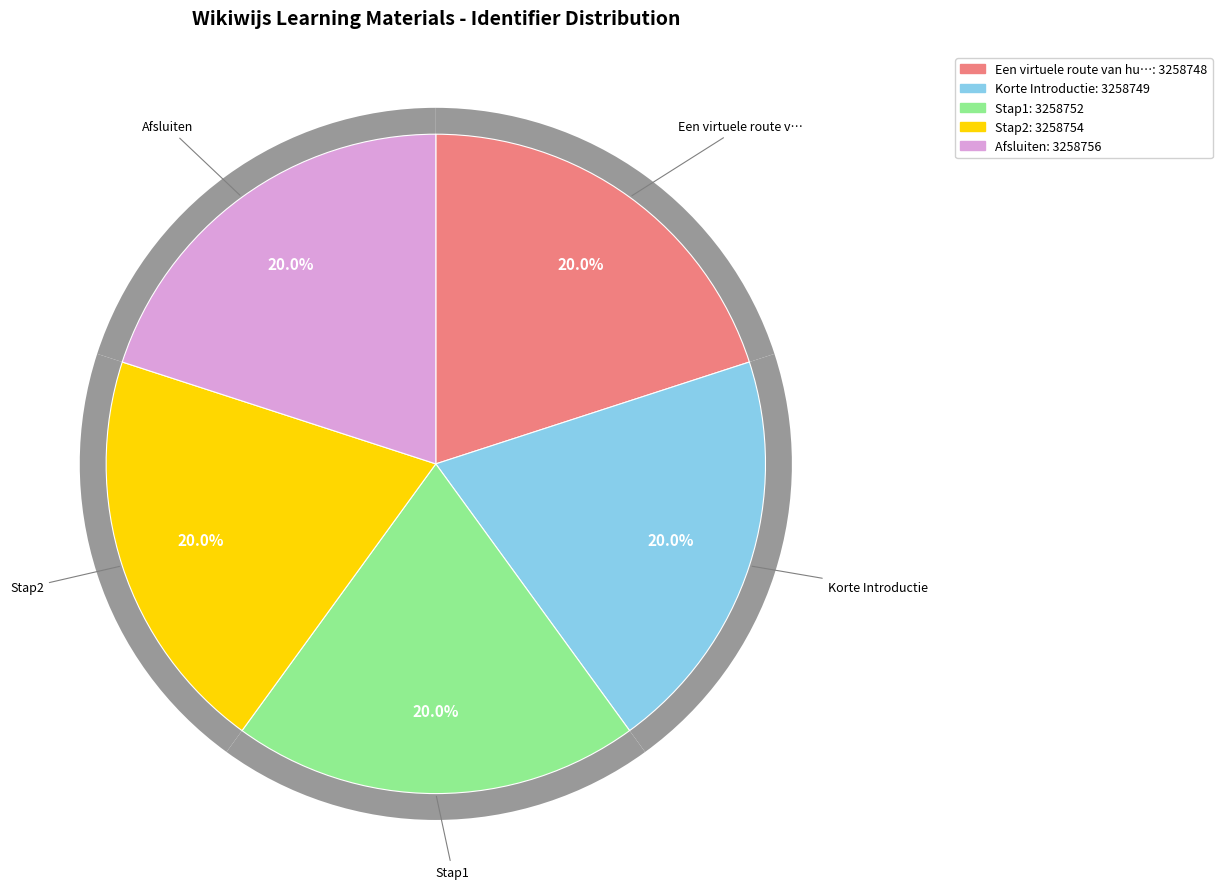

The Stap2 slice represents 20% of the pie. True or false?

True